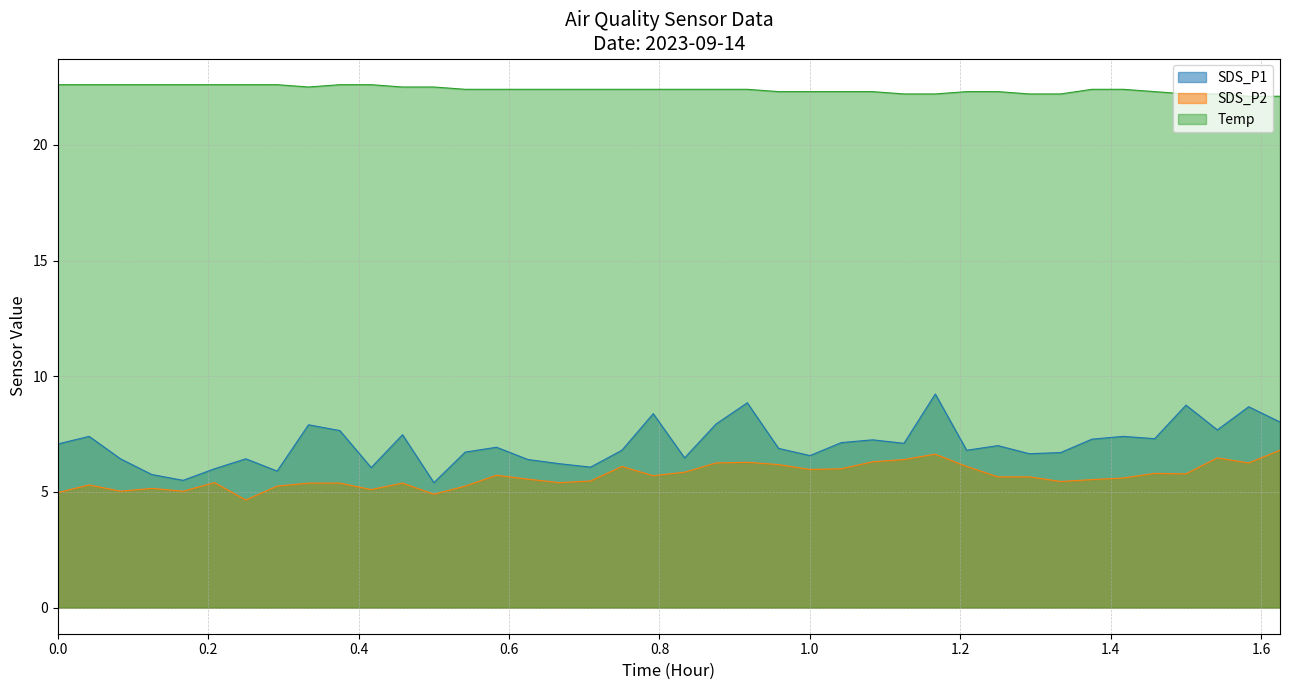

What is the value of the Temp point at the 1st from the left?

22.6